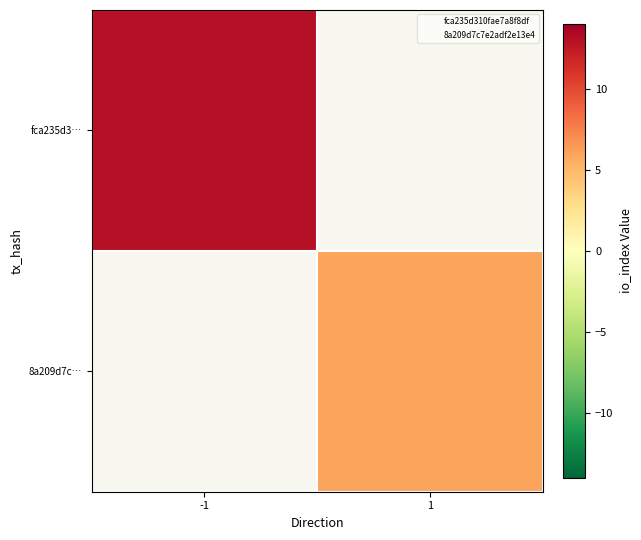

List the labels in order of fca235d3… value, largest first.

-1, 1